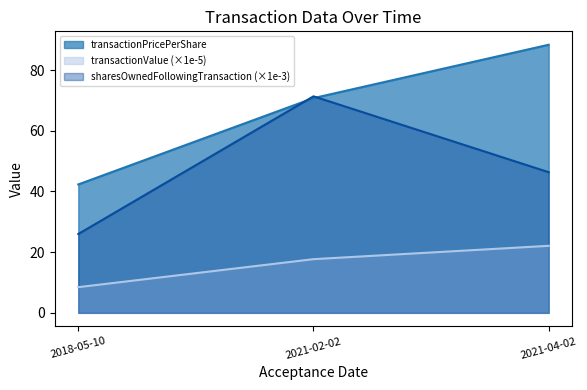

What is the difference between the maximum and minimum values in the transactionValue series?

13.6